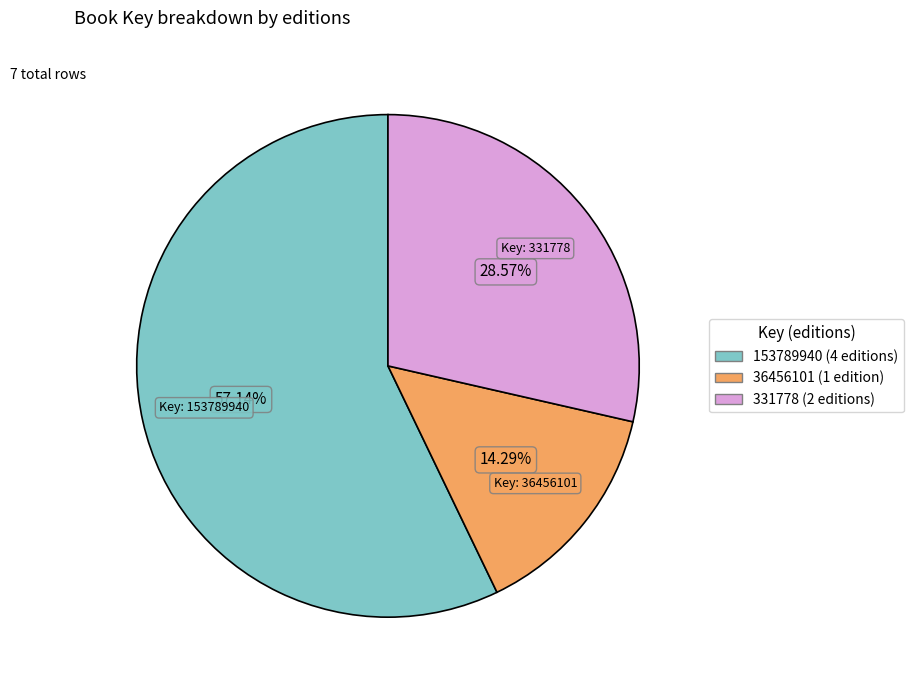

Does any single category account for the majority?

Yes